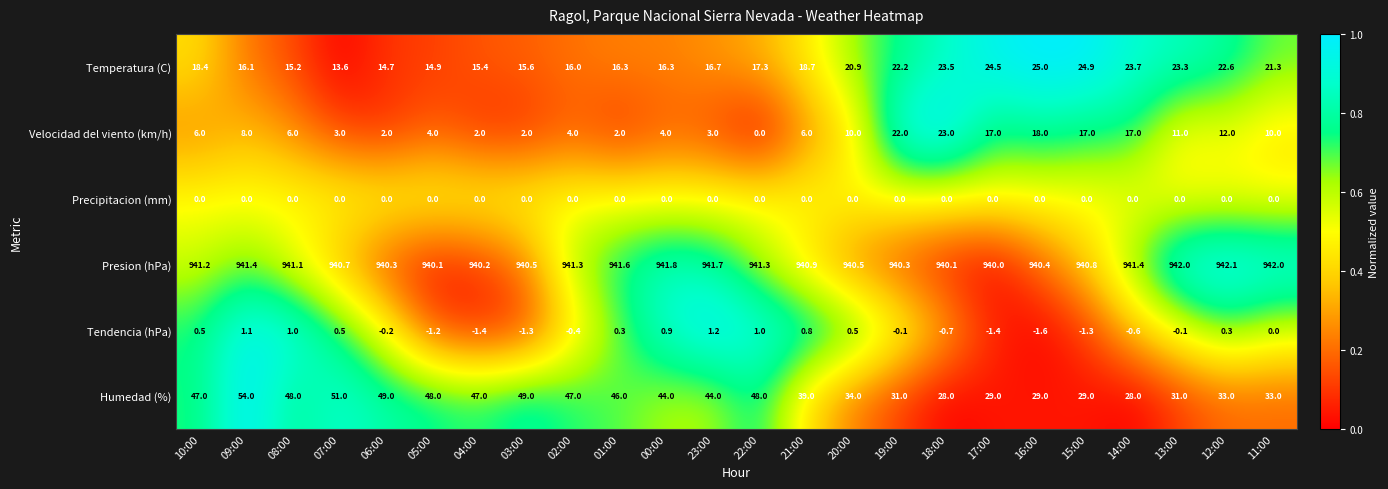

The Humedad (%) series shows 74.2 at 00:00. True or false?

False